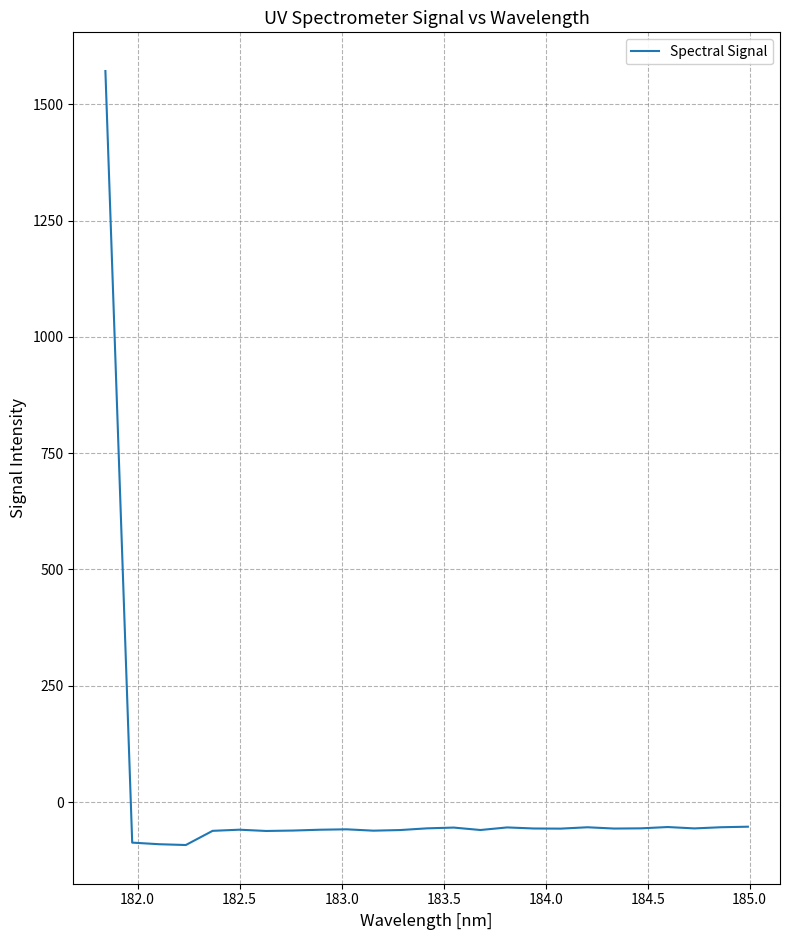

What is the greatest value displayed?

1571.5